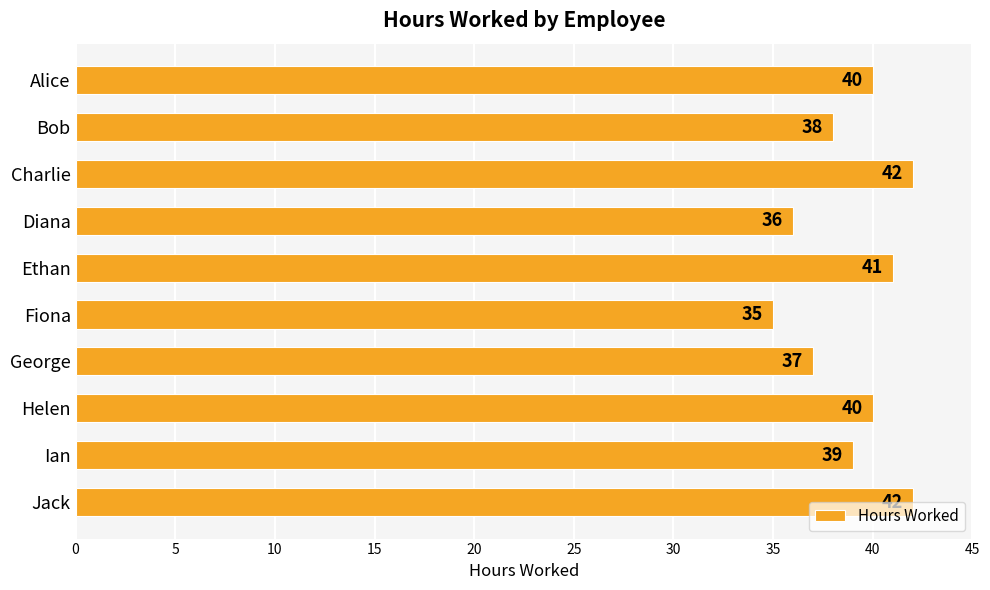

How many categories are shown in the chart?

10